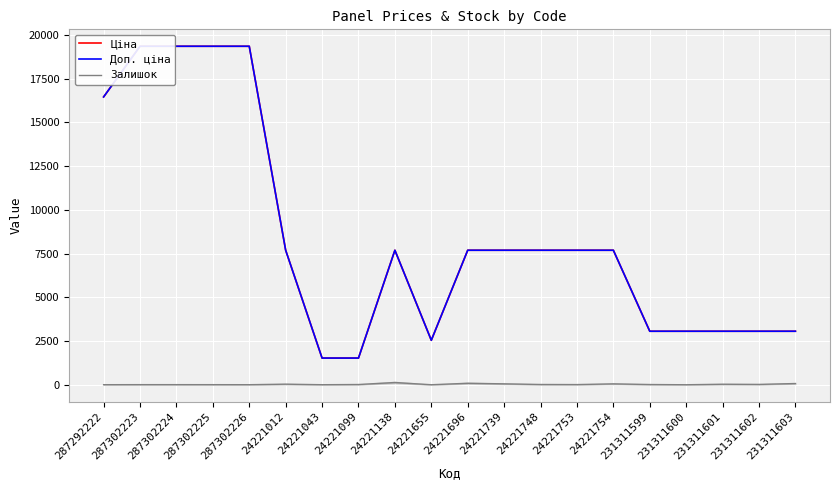

At which label is Залишок closest to 66?

231311603